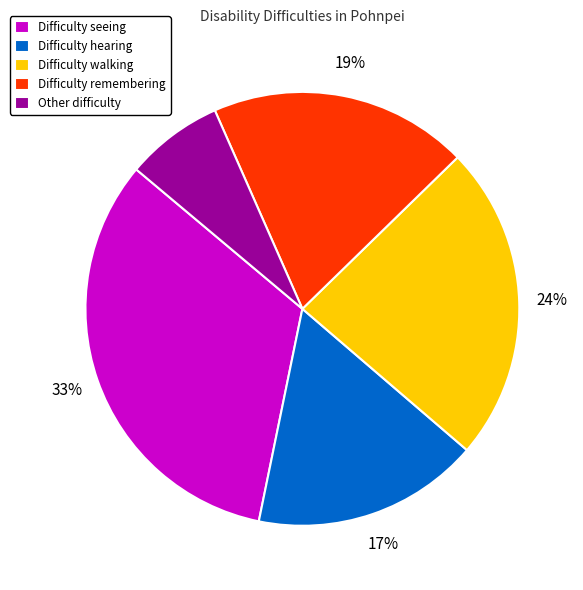

Does any single category account for the majority?

No